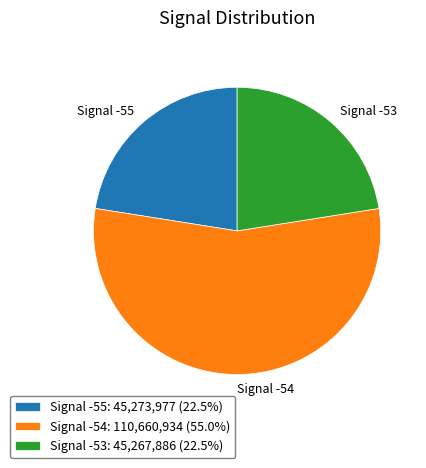

Does any single category account for the majority?

Yes